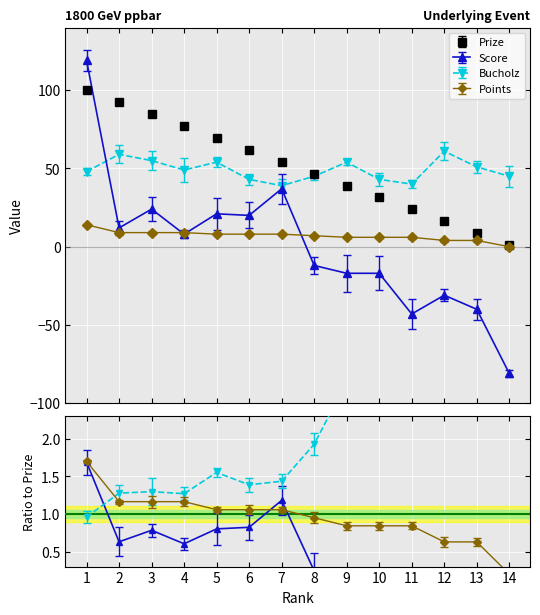

Reading left to right, what are all the values shown in this chart?

Prize: 1=100.0	2=92.4	3=84.8	4=77.2	5=69.5	6=61.9	7=54.3	8=46.7	9=39.1	10=31.5	11=23.9	12=16.2	13=8.6	14=1.0
Score: 1=119.0	2=12.0	3=24.0	4=8.0	5=21.0	6=20.0	7=37.0	8=-12.0	9=-17.0	10=-17.0	11=-43.0	12=-31.0	13=-40.0	14=-81.0
Bucholz: 1=48.0	2=59.0	3=55.0	4=49.0	5=54.0	6=43.0	7=39.0	8=45.0	9=54.0	10=43.0	11=40.0	12=61.0	13=51.0	14=45.0
Points: 1=14.0	2=9.0	3=9.0	4=9.0	5=8.0	6=8.0	7=8.0	8=7.0	9=6.0	10=6.0	11=6.0	12=4.0	13=4.0	14=0.0